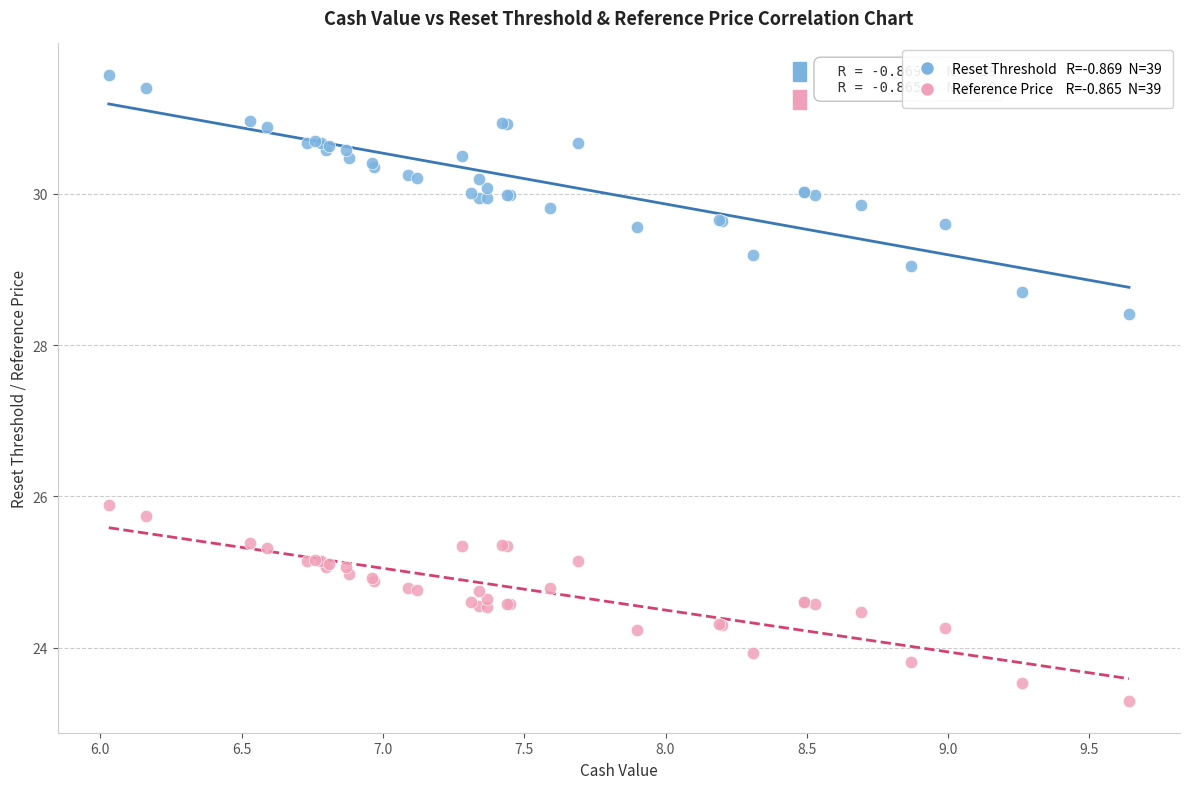

Across all series, what Y value is closest to 27?

25.9